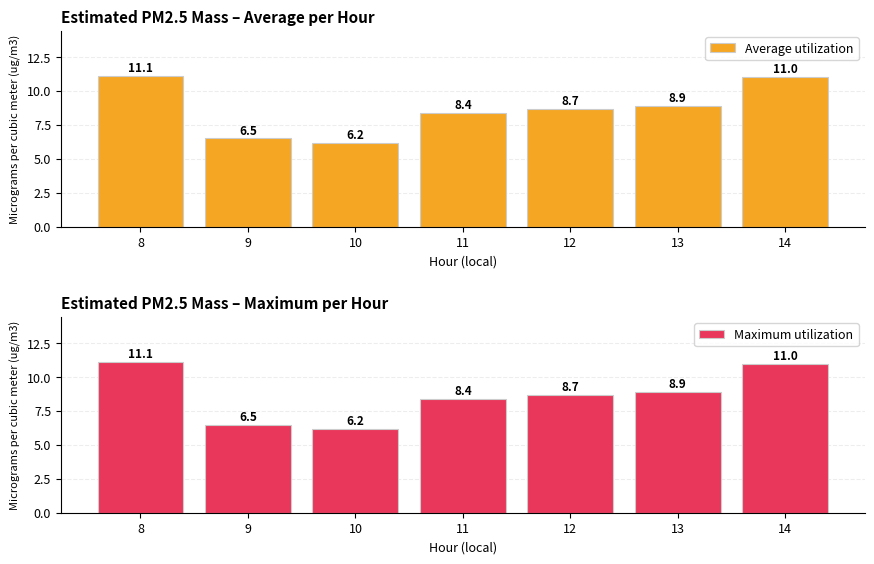

Reading left to right, extract all data points from this chart.

Average utilization: 11.1	6.5	6.2	8.4	8.7	8.9	11.0
Maximum utilization: 11.1	6.5	6.2	8.4	8.7	8.9	11.0